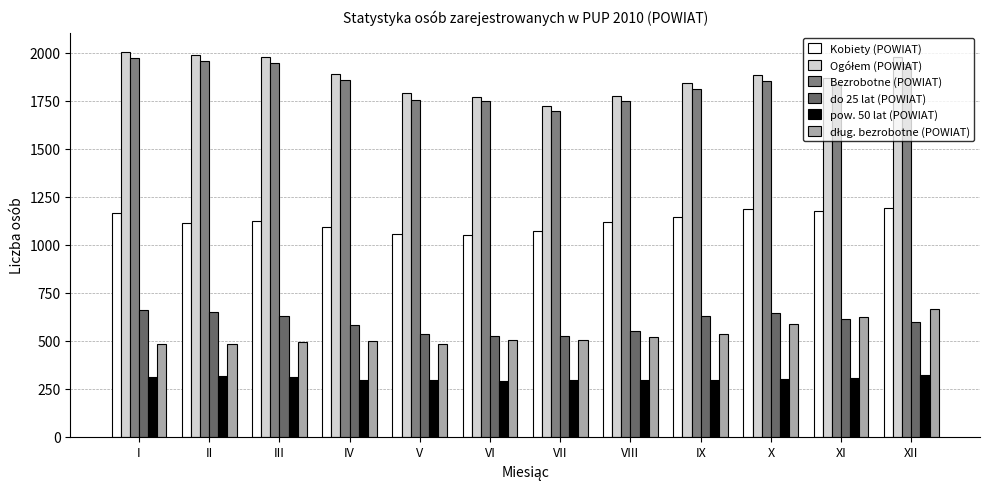

At how many categories does at least one series exceed 1401?

12